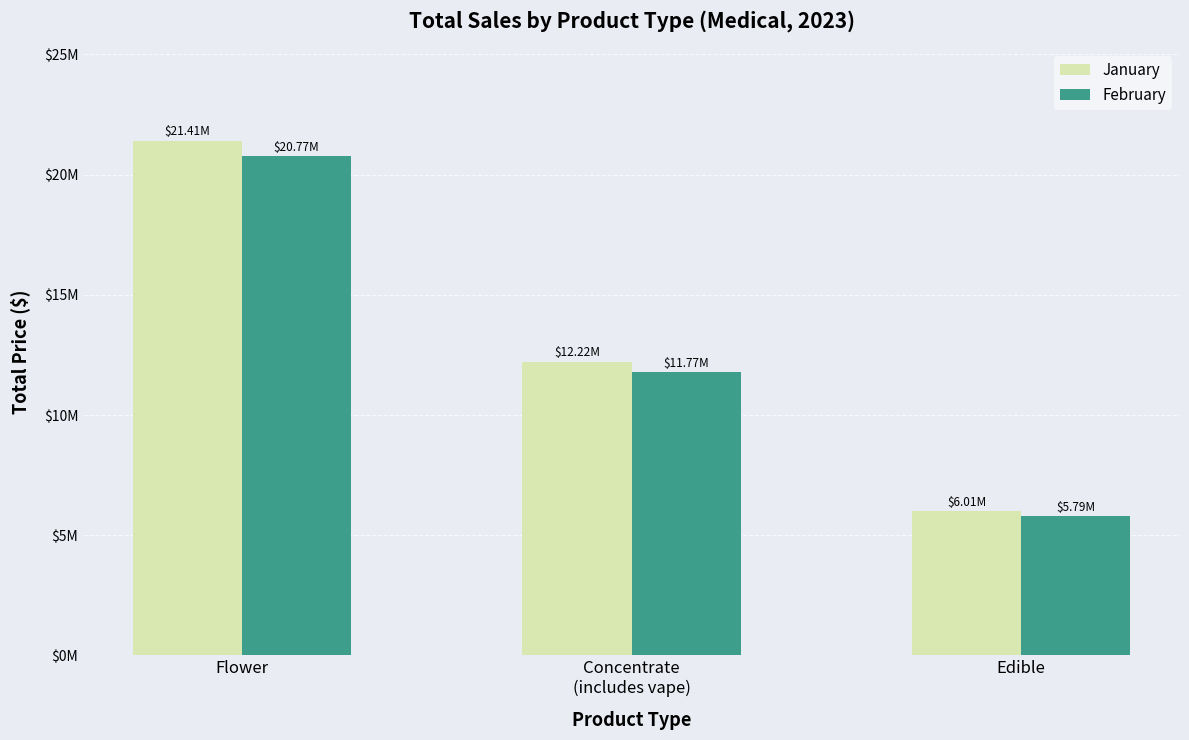

Which has a higher value, Flower or Concentrate
(includes vape)?

Flower